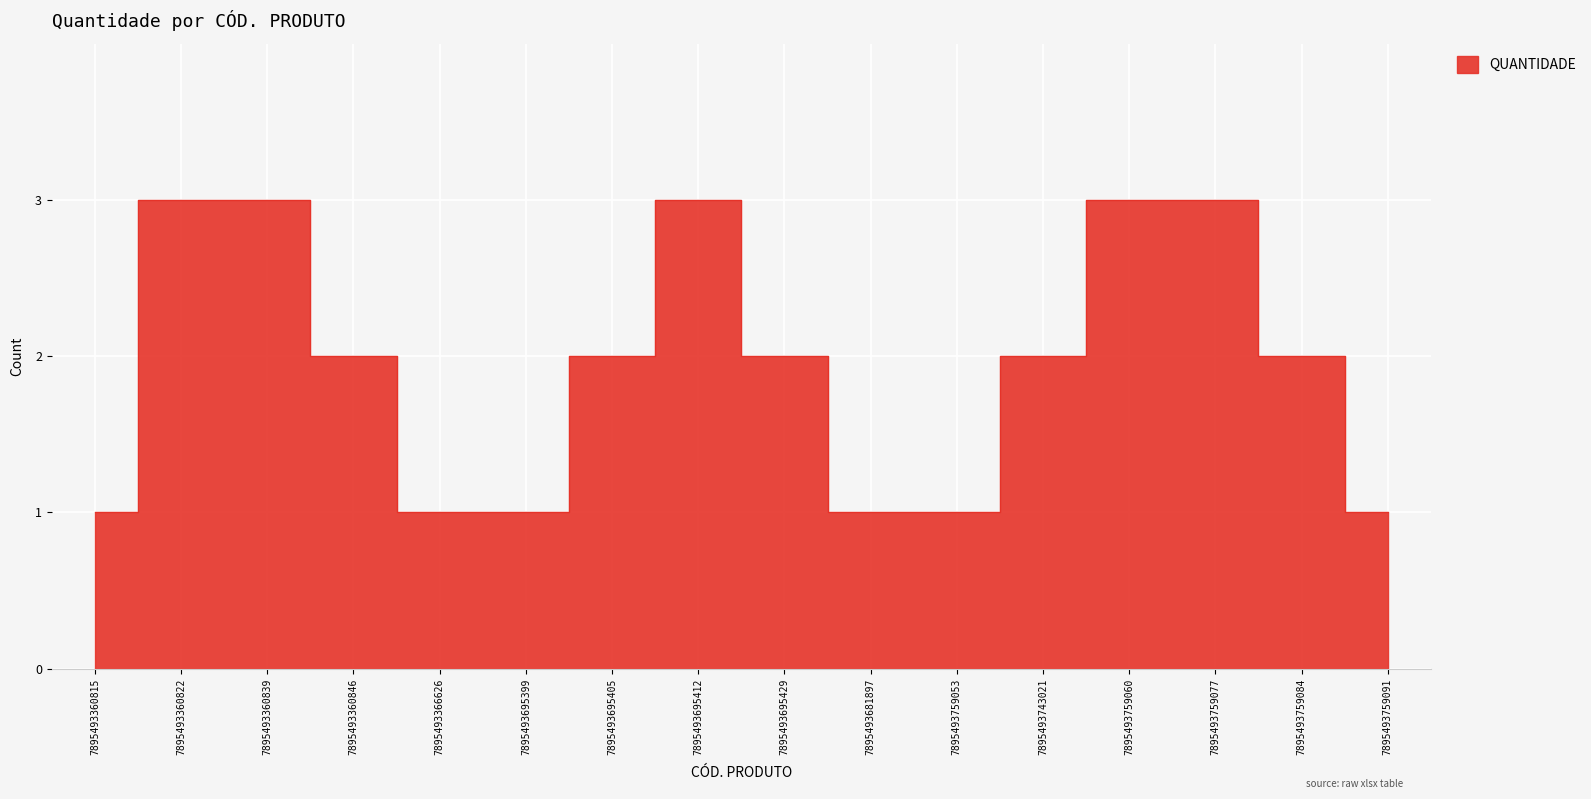

Rank the categories by value from lowest to highest.

7895493360815, 7895493366626, 7895493695399, 7895493681897, 7895493759053, 7895493759091, 7895493360846, 7895493695405, 7895493695429, 7895493743021, 7895493759084, 7895493360822, 7895493360839, 7895493695412, 7895493759060, 7895493759077